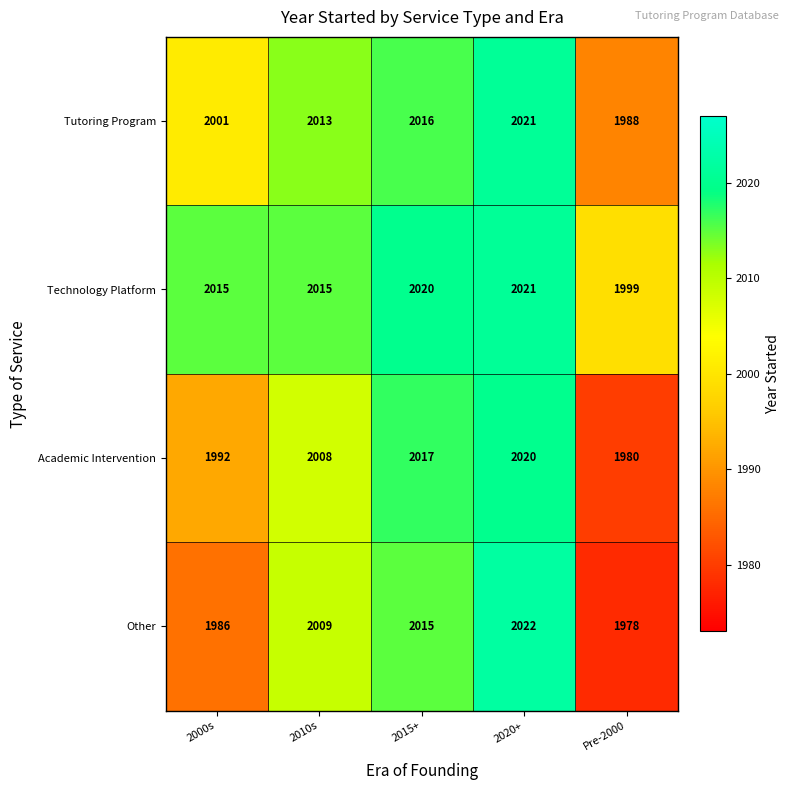

How many values in the Academic Intervention series are below 2008?

2